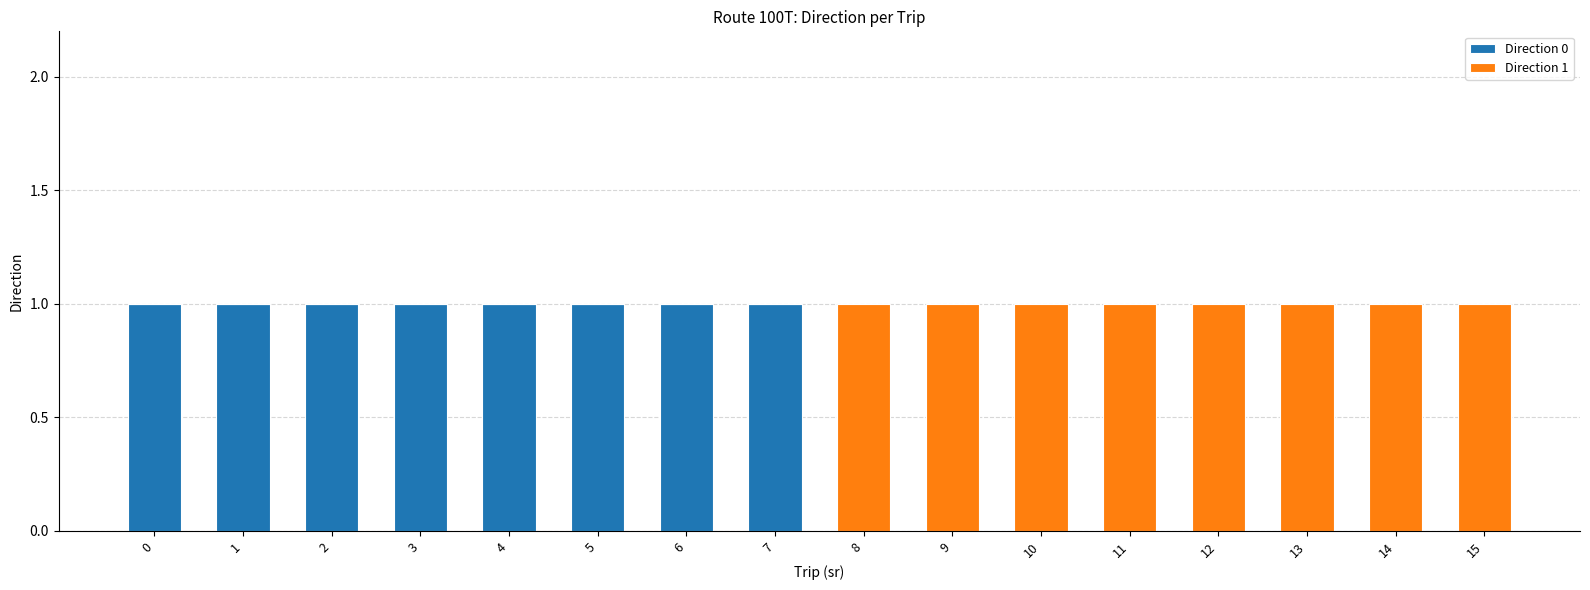

The Direction 0 series shows 0 at 9. True or false?

True